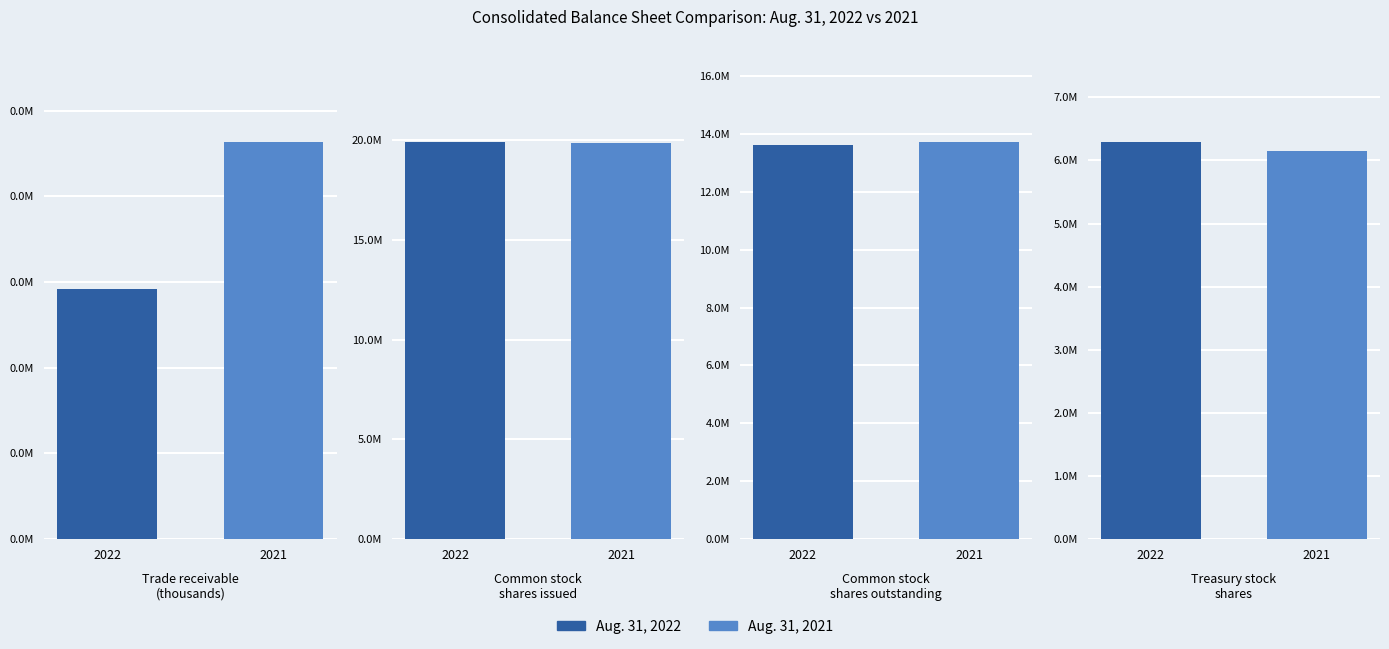

What is the spread (max minus min) of values at Treasury stock
shares?

138562